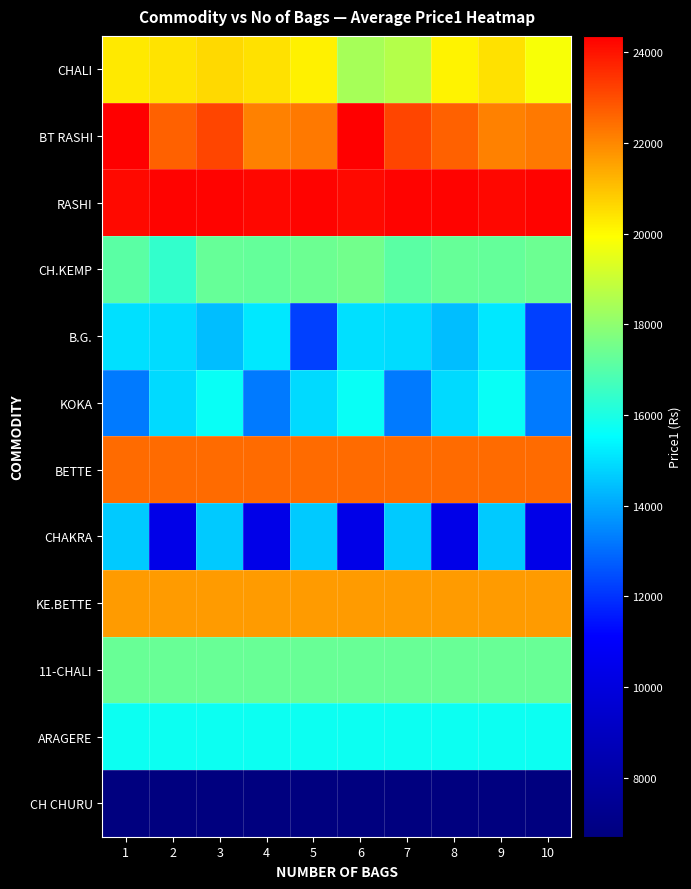

Reading left to right, what are all the values shown in this chart?

CHALI: 1=20299	2=20409	3=20569	4=20439	5=20169	6=18398	7=18651	8=20129	9=20439	10=19818
BT RASHI: 1=24358	2=22658	3=23118	4=22101	5=22222	6=24358	7=23118	8=22658	9=22101	10=22222
RASHI: 1=24158	2=24258	3=24258	4=24189	5=24258	6=24158	7=24258	8=24258	9=24189	10=24258
CH.KEMP: 1=17099	2=16409	3=17288	4=17258	5=17398	6=17498	7=17099	8=17288	9=17258	10=17398
B.G.: 1=15000	2=14918	3=14400	4=15138	5=12229	6=15000	7=14918	8=14400	9=15138	10=12229
KOKA: 1=13231	2=14899	3=15699	4=13231	5=14899	6=15699	7=13231	8=14899	9=15699	10=13231
BETTE: 1=22489	2=22489	3=22489	4=22489	5=22489	6=22489	7=22489	8=22489	9=22489	10=22489
CHAKRA: 1=14611	2=10339	3=14611	4=10339	5=14611	6=10339	7=14611	8=10339	9=14611	10=10339
KE.BETTE: 1=21658	2=21658	3=21658	4=21658	5=21658	6=21658	7=21658	8=21658	9=21658	10=21658
11-CHALI: 1=17349	2=17349	3=17349	4=17349	5=17349	6=17349	7=17349	8=17349	9=17349	10=17349
ARAGERE: 1=15738	2=15738	3=15738	4=15738	5=15738	6=15738	7=15738	8=15738	9=15738	10=15738
CH CHURU: 1=6699	2=6699	3=6699	4=6699	5=6699	6=6699	7=6699	8=6699	9=6699	10=6699